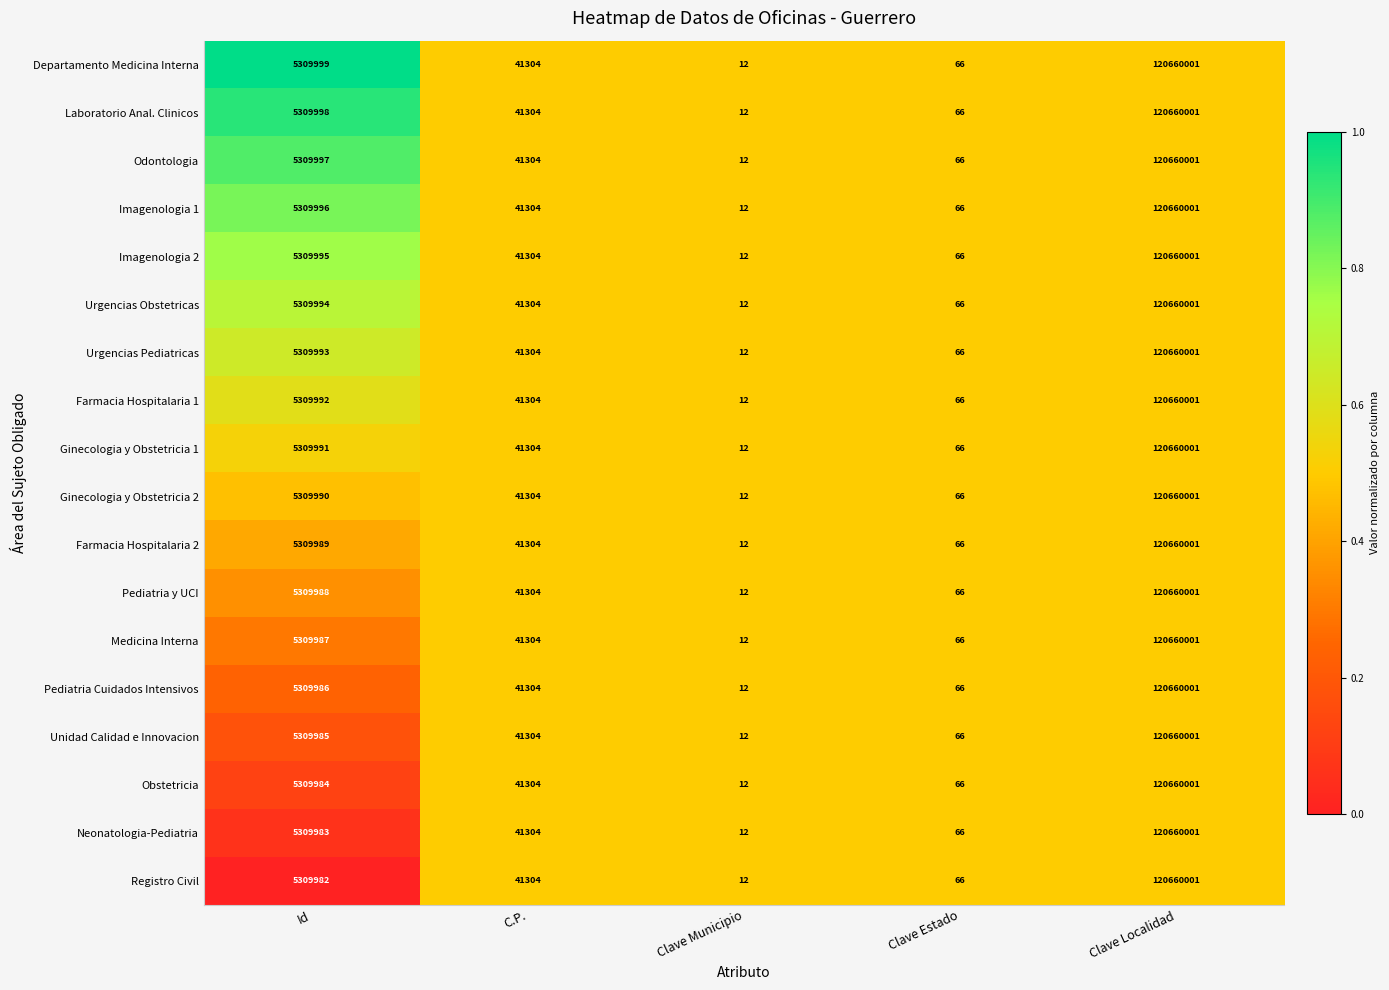

What is the average value of the Farmacia Hospitalaria 1 series?

25202275